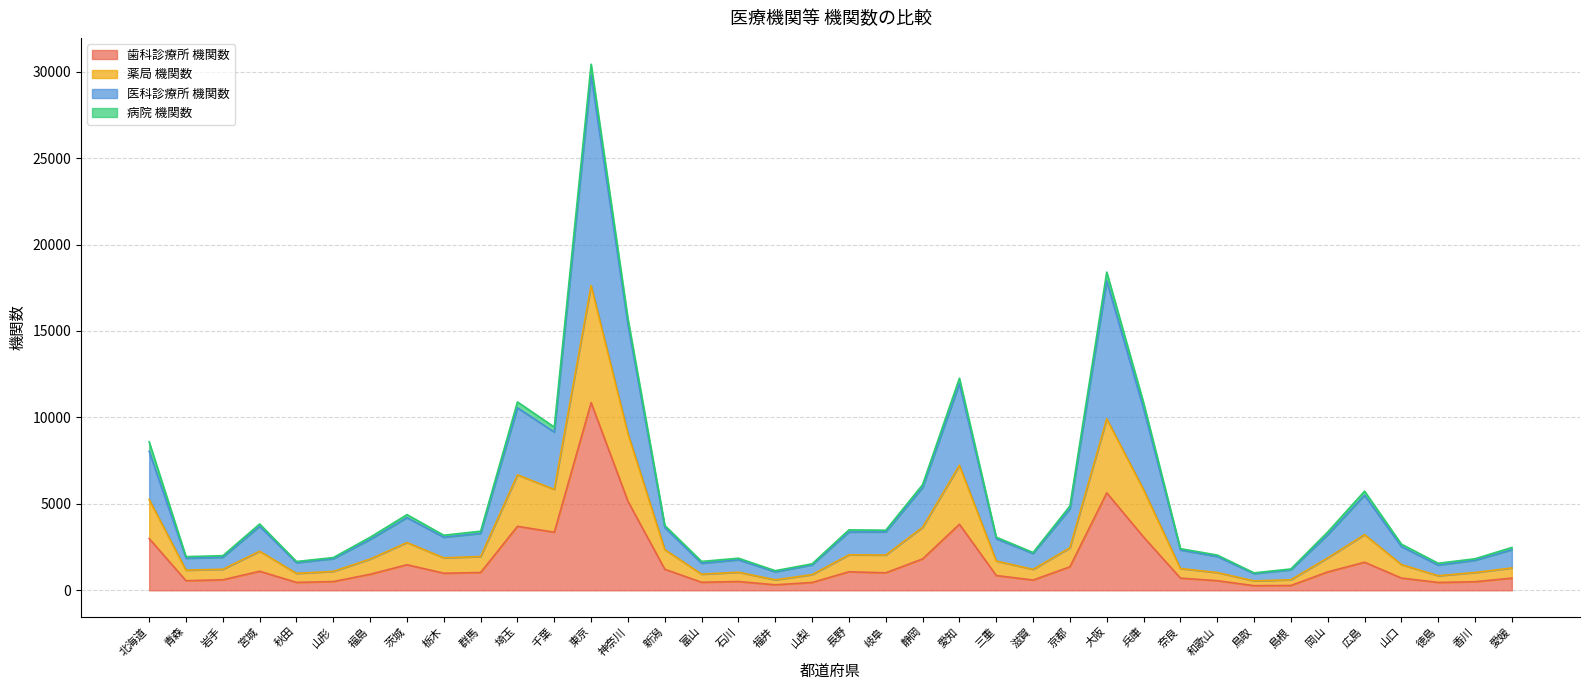

True or false: 医科診療所 機関数 and 歯科診療所 機関数 cross at least once.

False